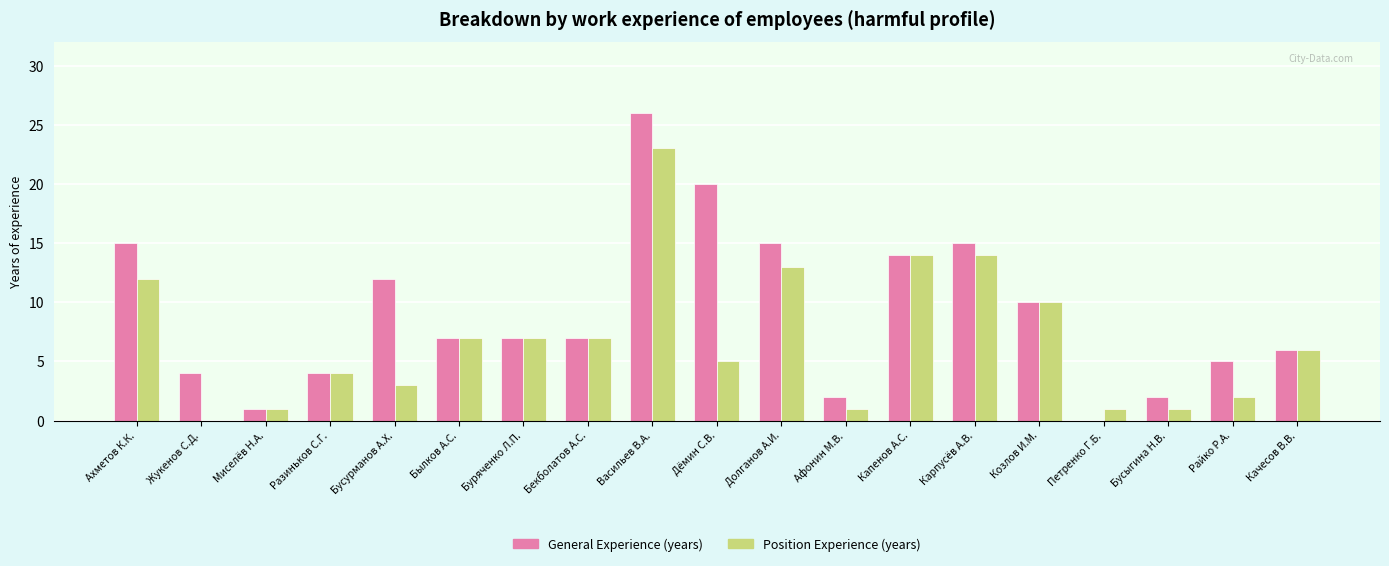

How many values in Position Experience (years) are above zero?

18